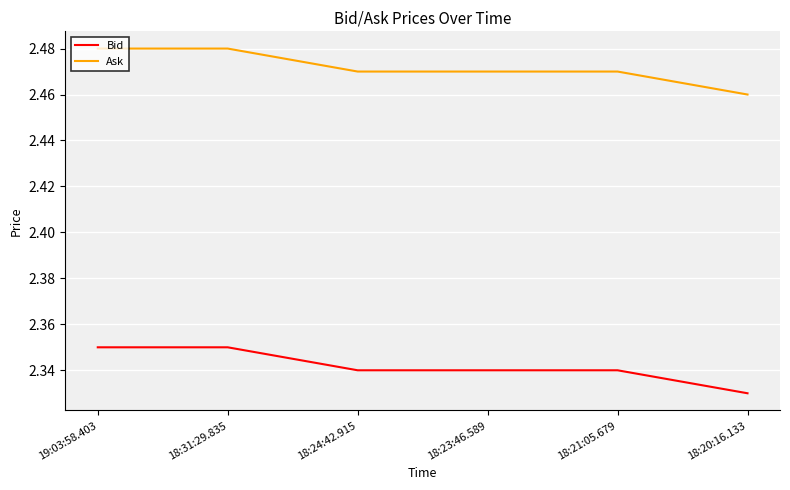

What is the sum of all Bid values?

14.1